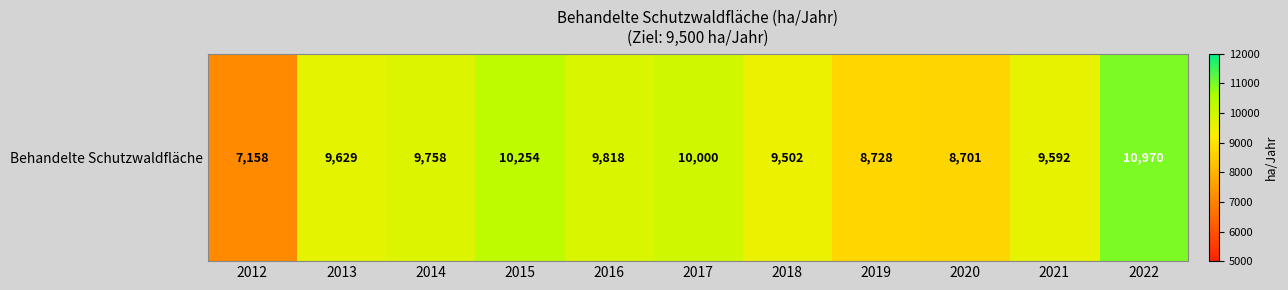

The chart shows a value of 3737.7 at 2013. True or false?

False